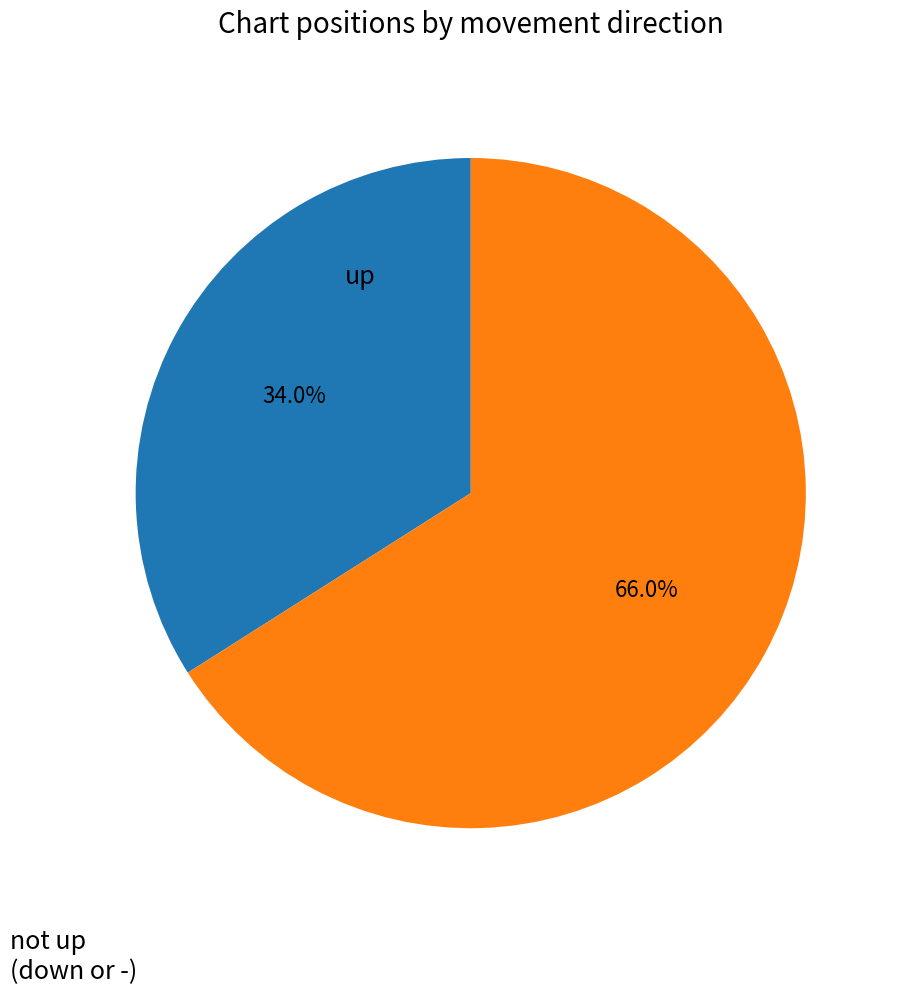

To the nearest percent, what is the average slice percentage?

50%